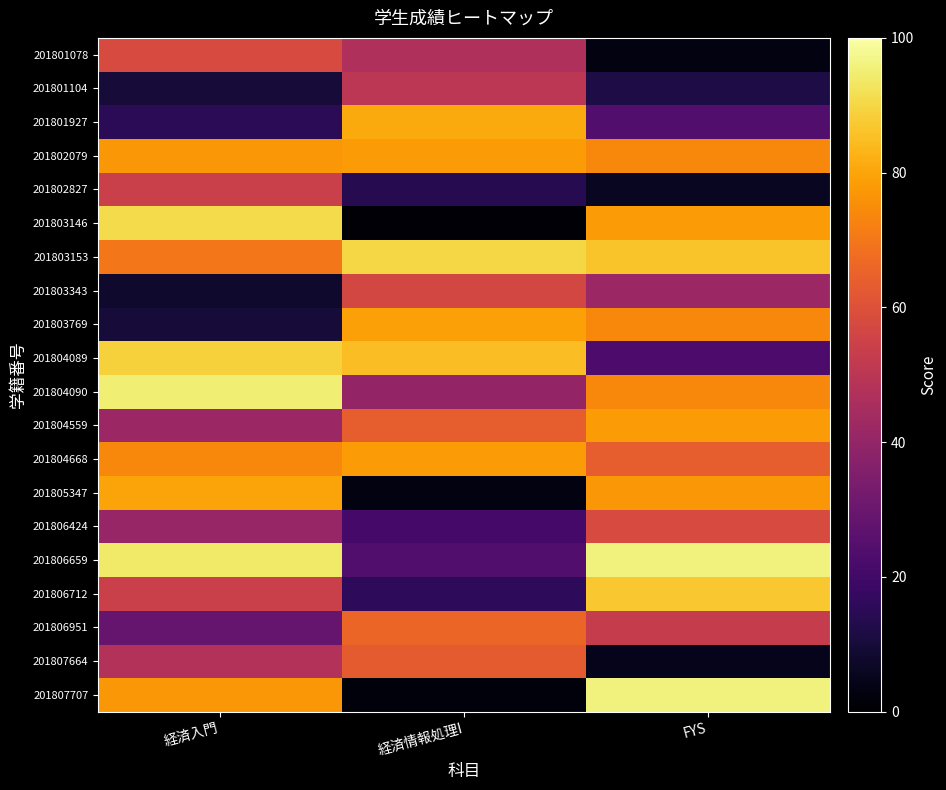

Which category has the highest value across all series?

FYS